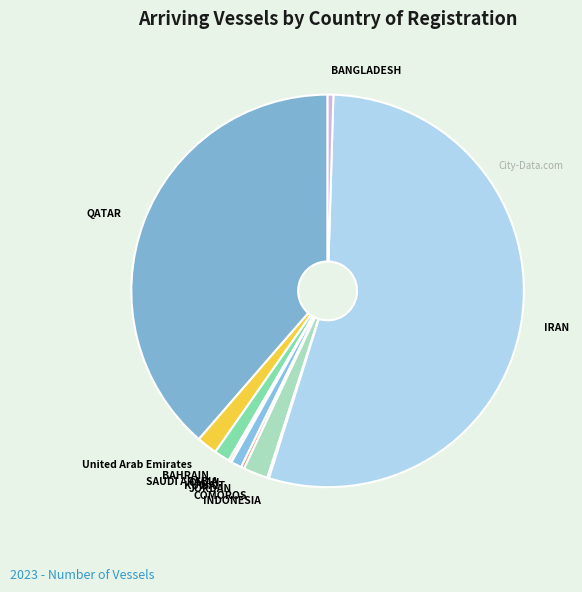

True or false: COMOROS accounts for 12% of the total.

False